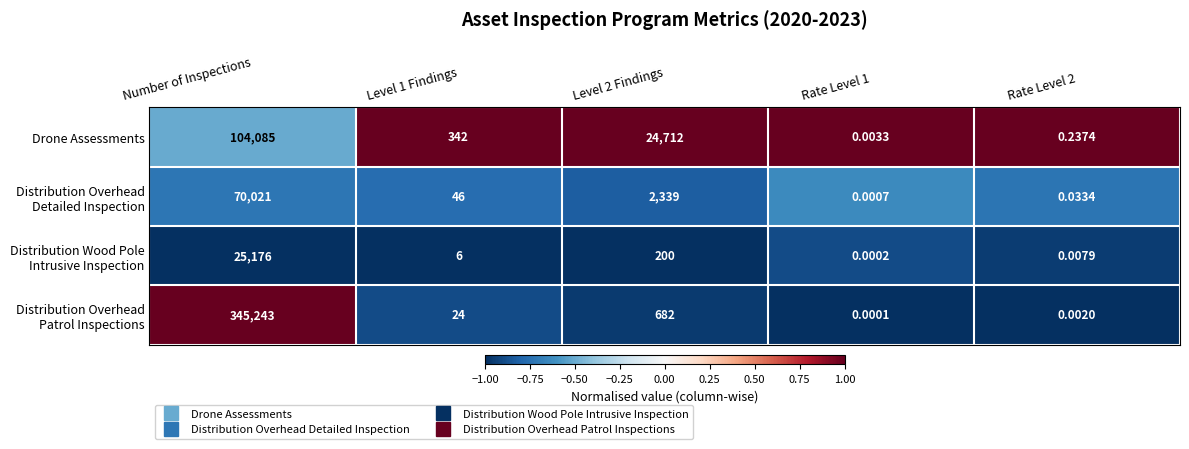

At which category does the chart reach its minimum across all series?

Rate Level 1